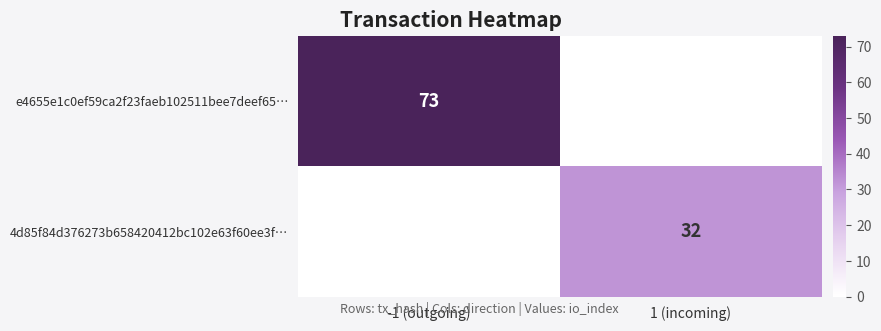

The value of e4655e1c0ef59ca2f23faeb102511bee7deef65… at -1 (outgoing) is 100. True or false?

False